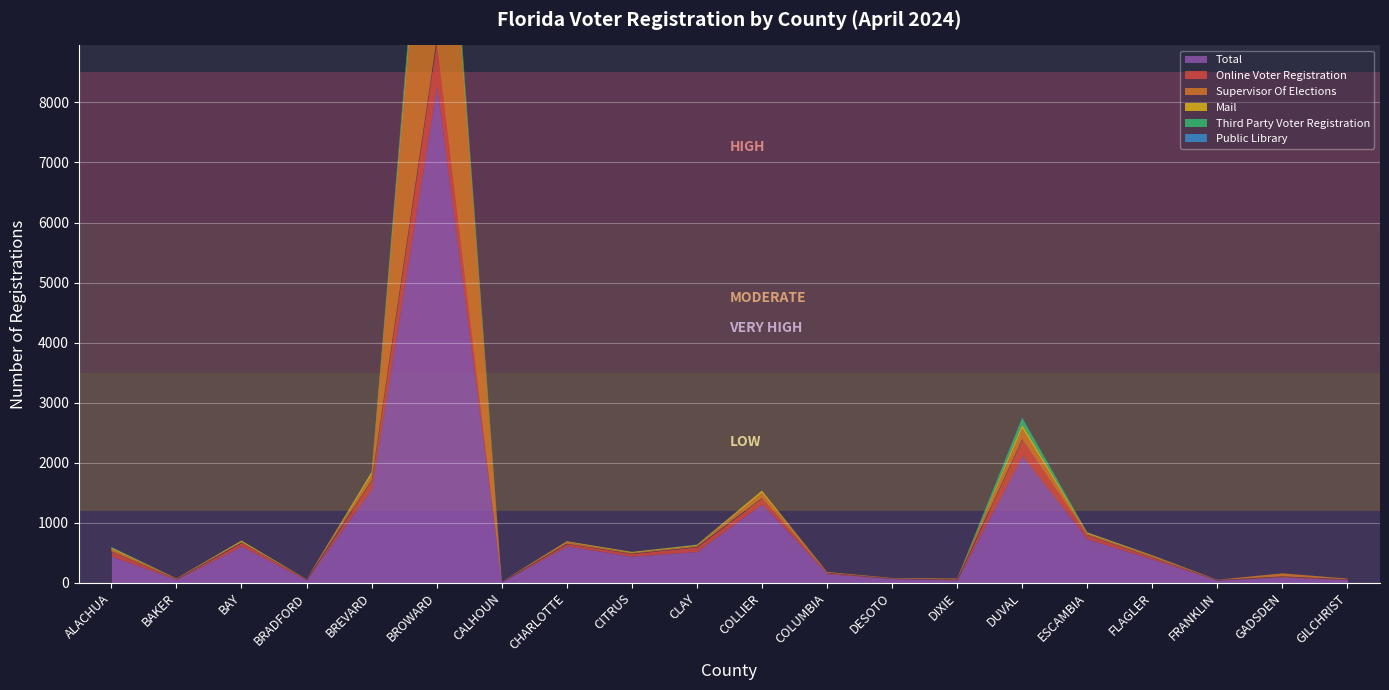

What position from the left is DIXIE?

14